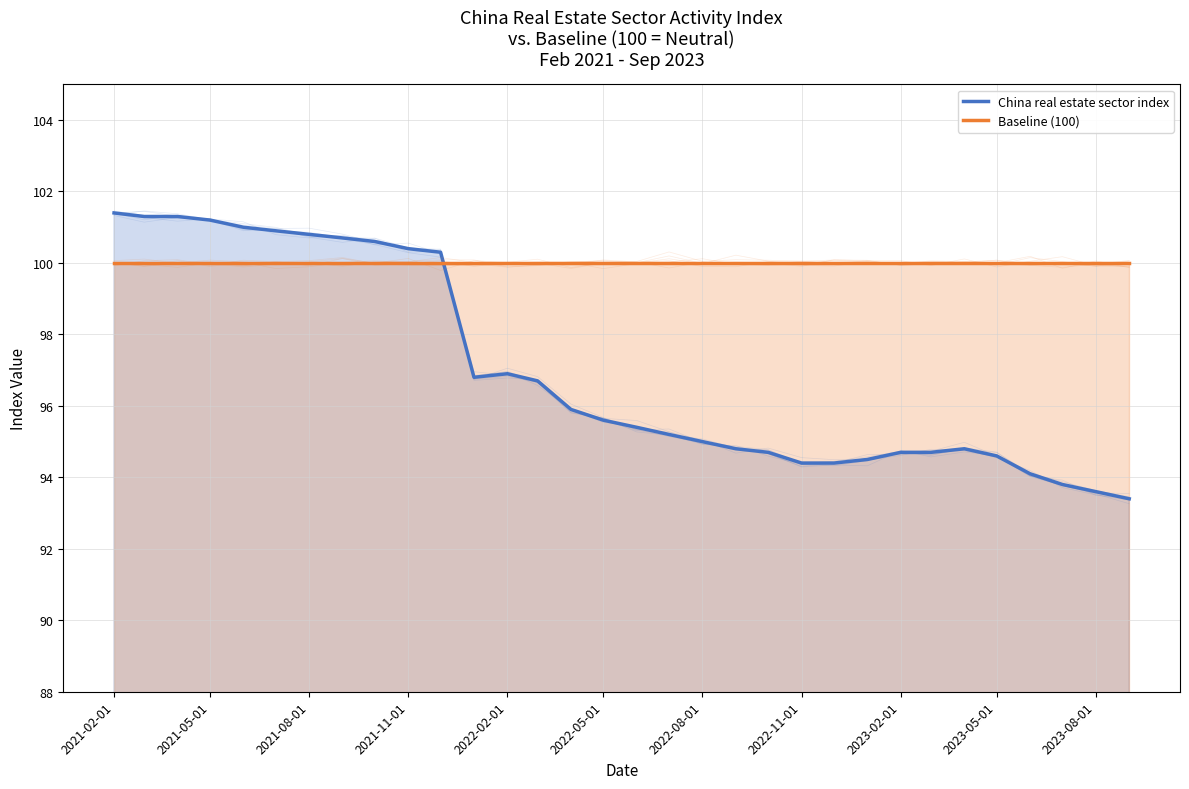

At which category does the chart reach its minimum across all series?

31